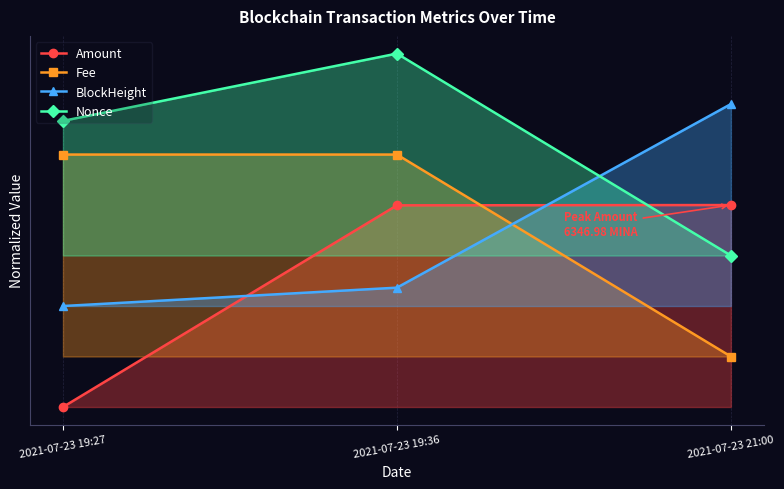

Count the number of data series in this chart.

4